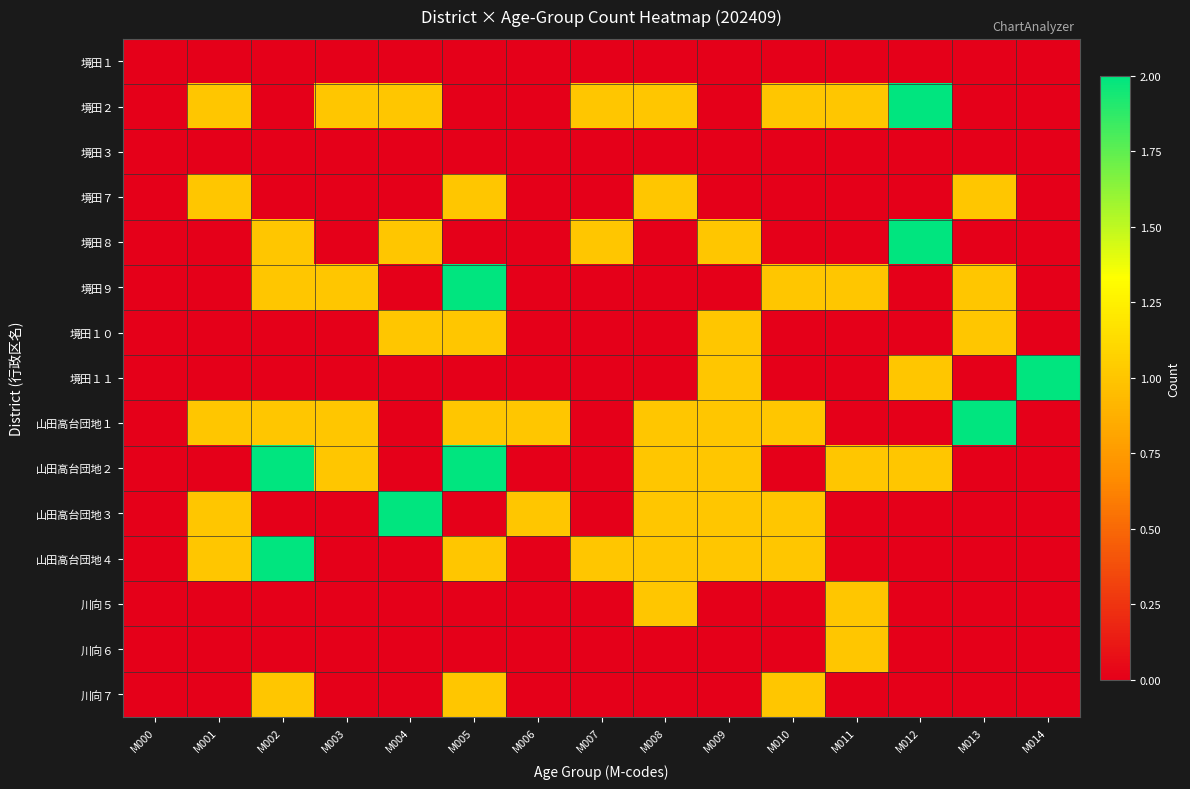

Reading left to right, list all the values displayed in this chart.

境田１: M000=0	M001=0	M002=0	M003=0	M004=0	M005=0	M006=0	M007=0	M008=0	M009=0	M010=0	M011=0	M012=0	M013=0	M014=0
境田２: M000=0	M001=1	M002=0	M003=1	M004=1	M005=0	M006=0	M007=1	M008=1	M009=0	M010=1	M011=1	M012=2	M013=0	M014=0
境田３: M000=0	M001=0	M002=0	M003=0	M004=0	M005=0	M006=0	M007=0	M008=0	M009=0	M010=0	M011=0	M012=0	M013=0	M014=0
境田７: M000=0	M001=1	M002=0	M003=0	M004=0	M005=1	M006=0	M007=0	M008=1	M009=0	M010=0	M011=0	M012=0	M013=1	M014=0
境田８: M000=0	M001=0	M002=1	M003=0	M004=1	M005=0	M006=0	M007=1	M008=0	M009=1	M010=0	M011=0	M012=2	M013=0	M014=0
境田９: M000=0	M001=0	M002=1	M003=1	M004=0	M005=2	M006=0	M007=0	M008=0	M009=0	M010=1	M011=1	M012=0	M013=1	M014=0
境田１０: M000=0	M001=0	M002=0	M003=0	M004=1	M005=1	M006=0	M007=0	M008=0	M009=1	M010=0	M011=0	M012=0	M013=1	M014=0
境田１１: M000=0	M001=0	M002=0	M003=0	M004=0	M005=0	M006=0	M007=0	M008=0	M009=1	M010=0	M011=0	M012=1	M013=0	M014=2
山田高台団地１: M000=0	M001=1	M002=1	M003=1	M004=0	M005=1	M006=1	M007=0	M008=1	M009=1	M010=1	M011=0	M012=0	M013=2	M014=0
山田高台団地２: M000=0	M001=0	M002=2	M003=1	M004=0	M005=2	M006=0	M007=0	M008=1	M009=1	M010=0	M011=1	M012=1	M013=0	M014=0
山田高台団地３: M000=0	M001=1	M002=0	M003=0	M004=2	M005=0	M006=1	M007=0	M008=1	M009=1	M010=1	M011=0	M012=0	M013=0	M014=0
山田高台団地４: M000=0	M001=1	M002=2	M003=0	M004=0	M005=1	M006=0	M007=1	M008=1	M009=1	M010=1	M011=0	M012=0	M013=0	M014=0
川向５: M000=0	M001=0	M002=0	M003=0	M004=0	M005=0	M006=0	M007=0	M008=1	M009=0	M010=0	M011=1	M012=0	M013=0	M014=0
川向６: M000=0	M001=0	M002=0	M003=0	M004=0	M005=0	M006=0	M007=0	M008=0	M009=0	M010=0	M011=1	M012=0	M013=0	M014=0
川向７: M000=0	M001=0	M002=1	M003=0	M004=0	M005=1	M006=0	M007=0	M008=0	M009=0	M010=1	M011=0	M012=0	M013=0	M014=0